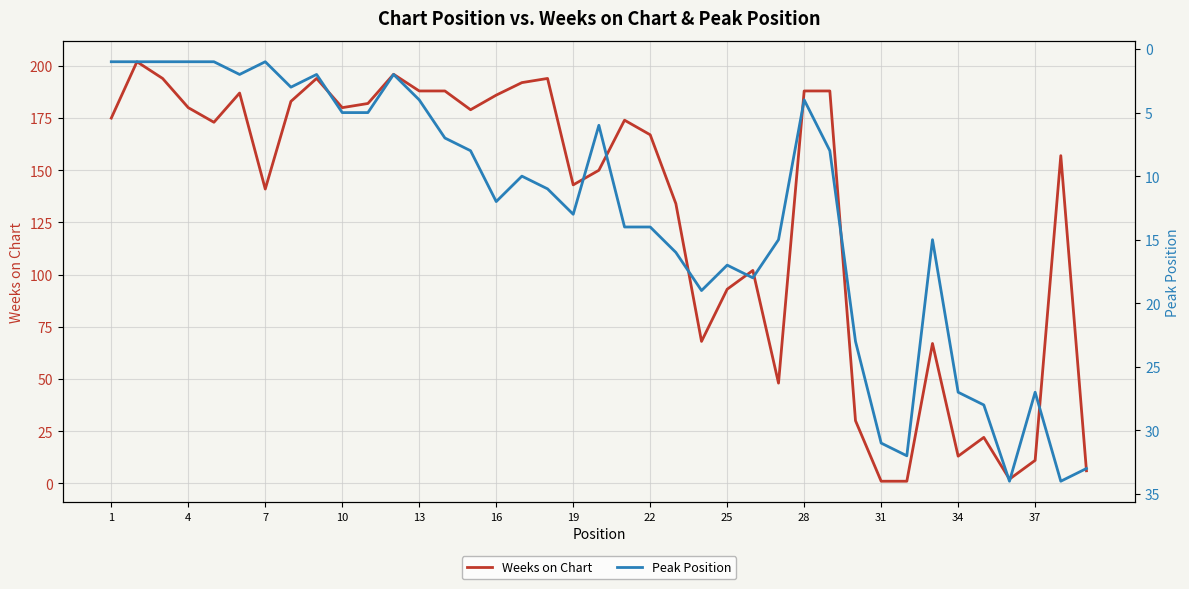

What is the value of the Weeks on Chart point at the 21st from the left?

174